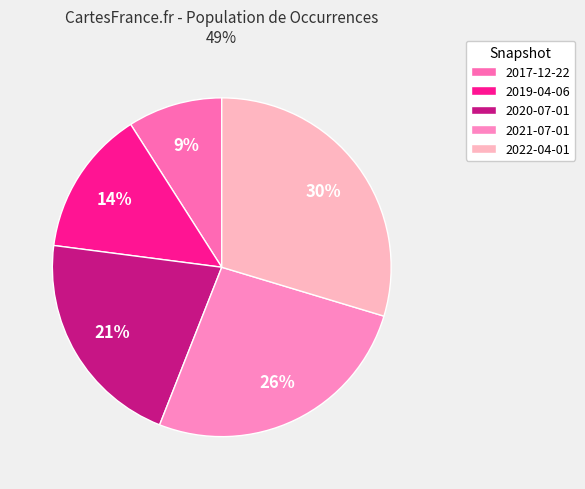

Is there any slice that represents more than half of the pie?

No